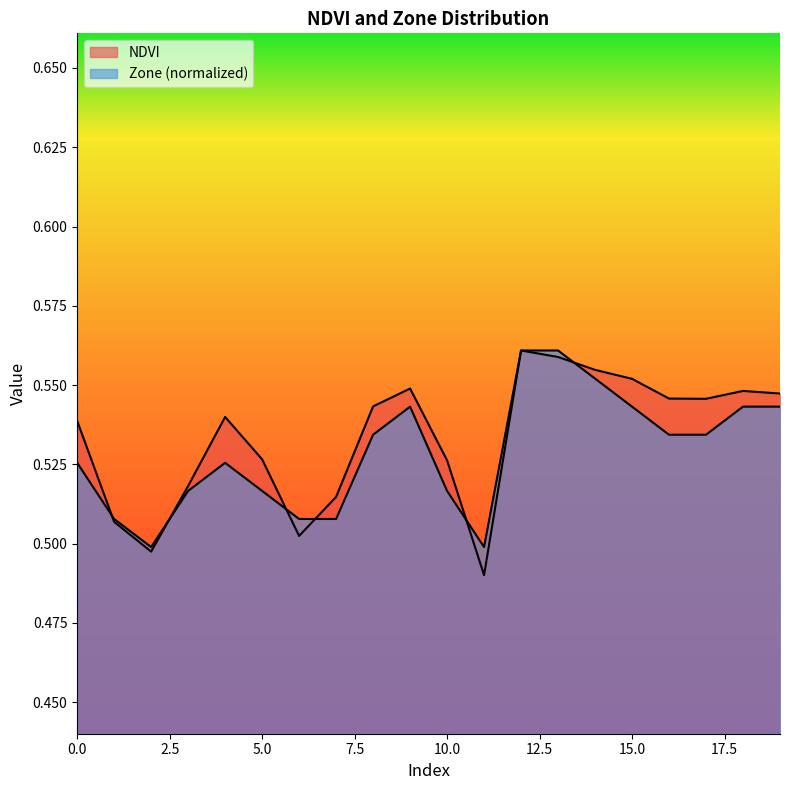

In NDVI, how many points are higher than both neighbors (excluding endpoints)?

4